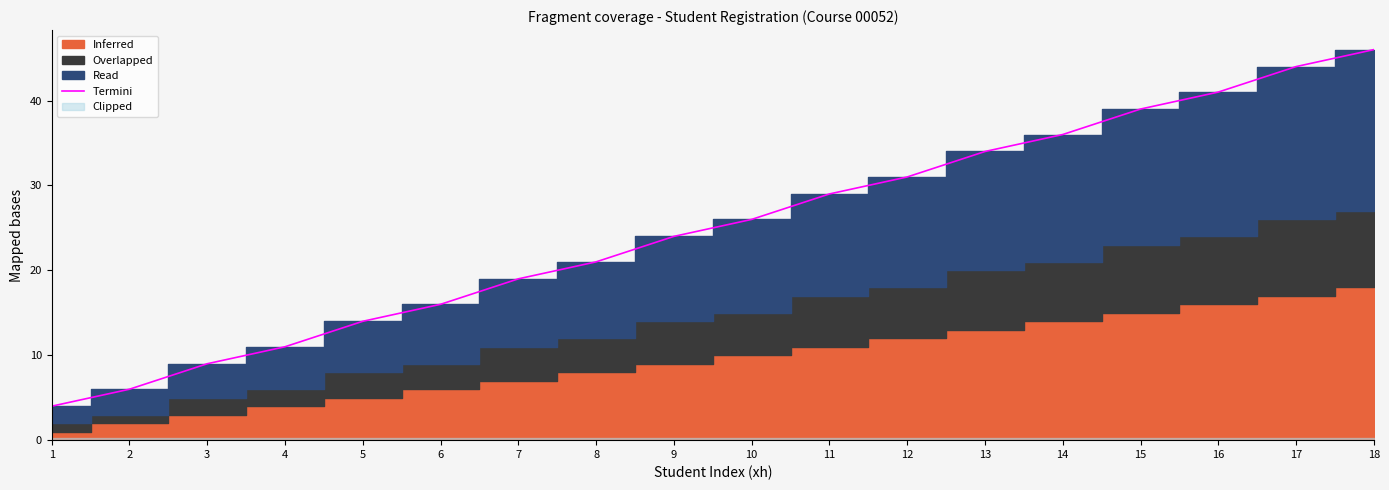

The chart shows a value of 19 at 13. True or false?

False